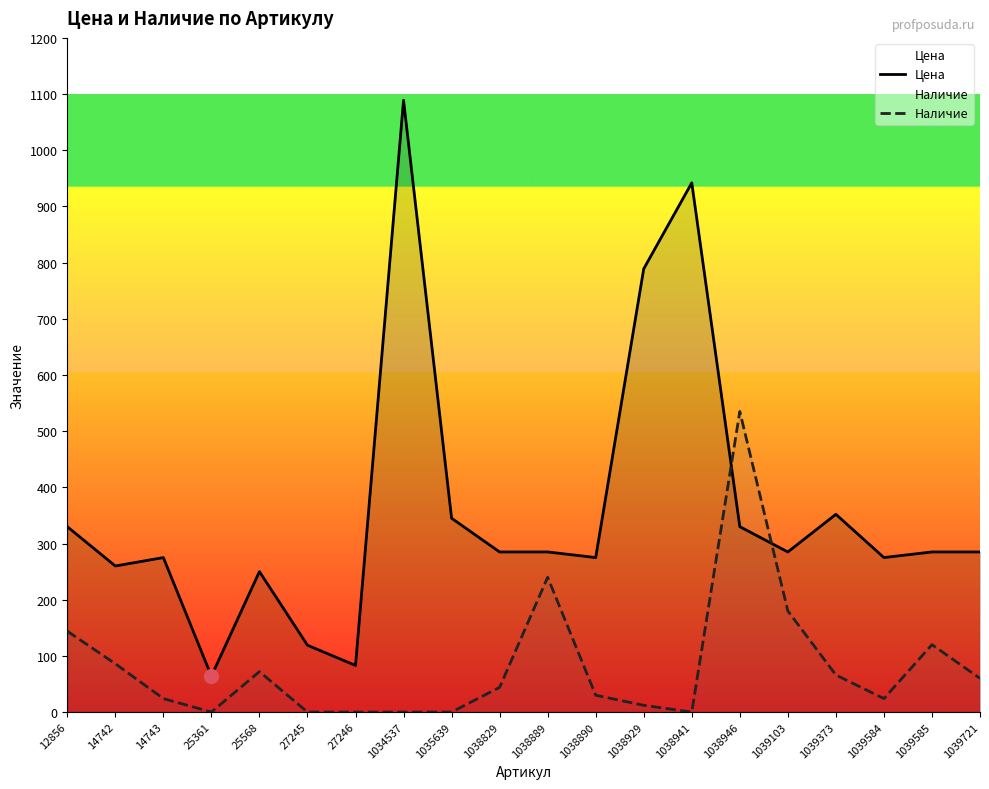

At which label is Цена closest to 576?

1038929